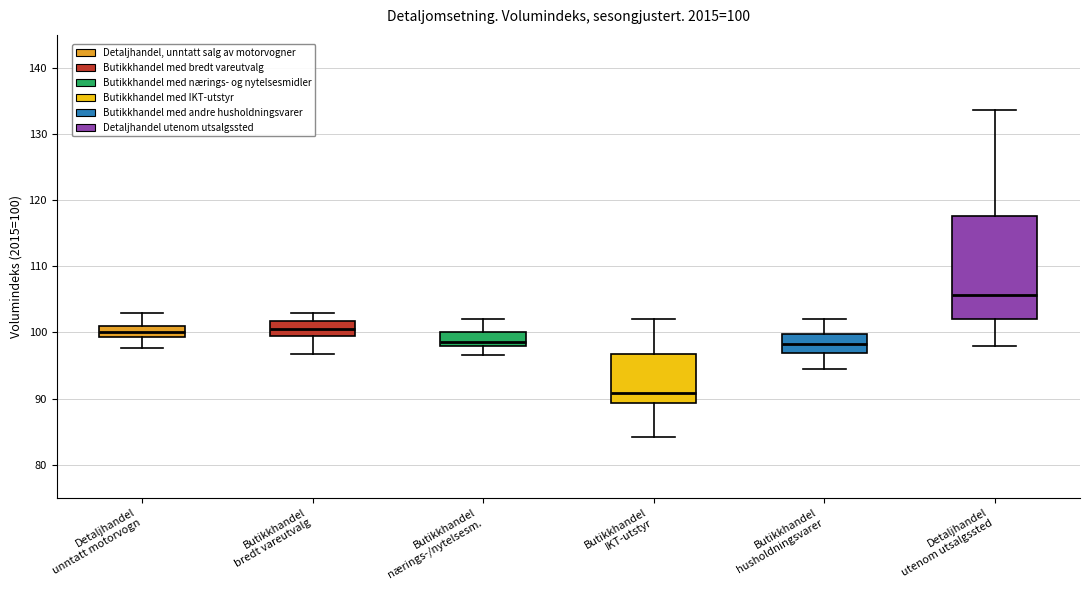

Which box is the tallest, from its lower edge to its upper edge?

Detaljhandel utenom utsalgssted